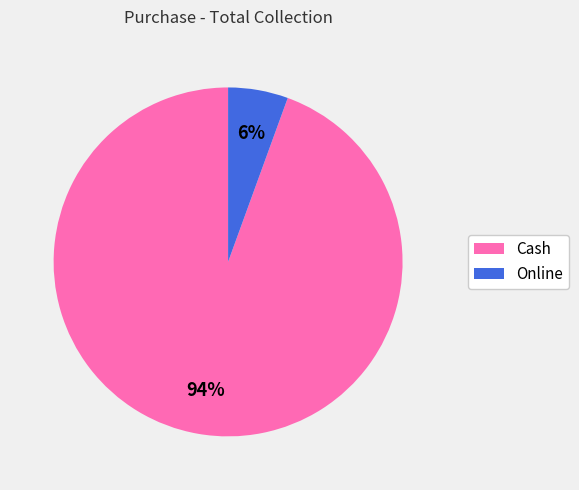

True or false: Online accounts for 6% of the total.

True